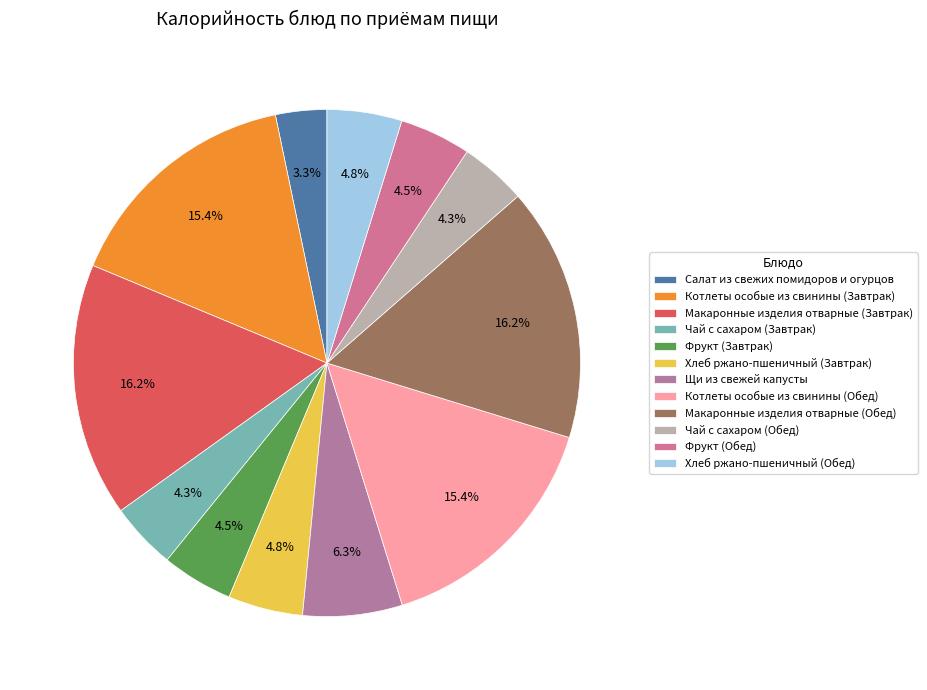

Is it true that Фрукт (Завтрак) is 5% of the pie?

True